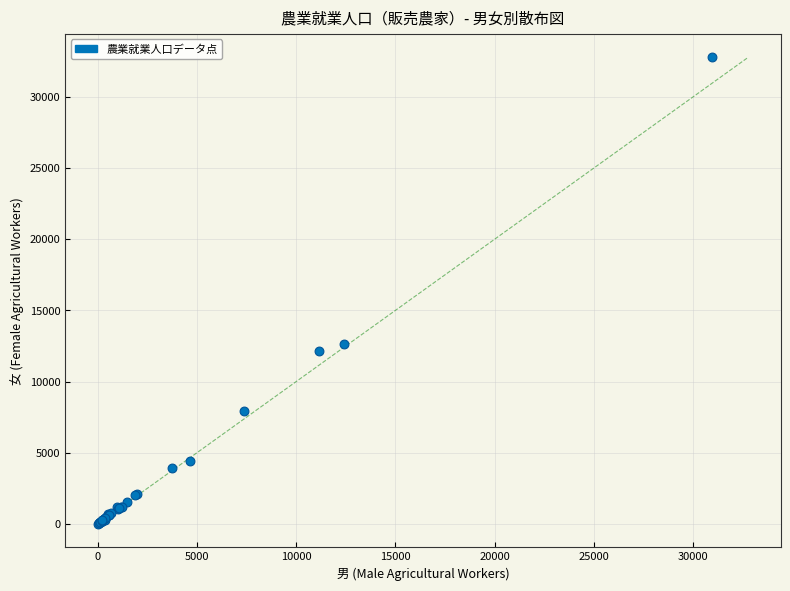

What Y value in the scatter plot is closest to 16407?

12646